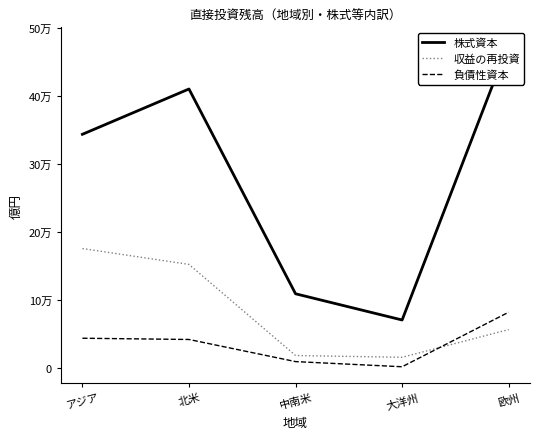

What is the difference between the highest and lowest values at 北米?

367883